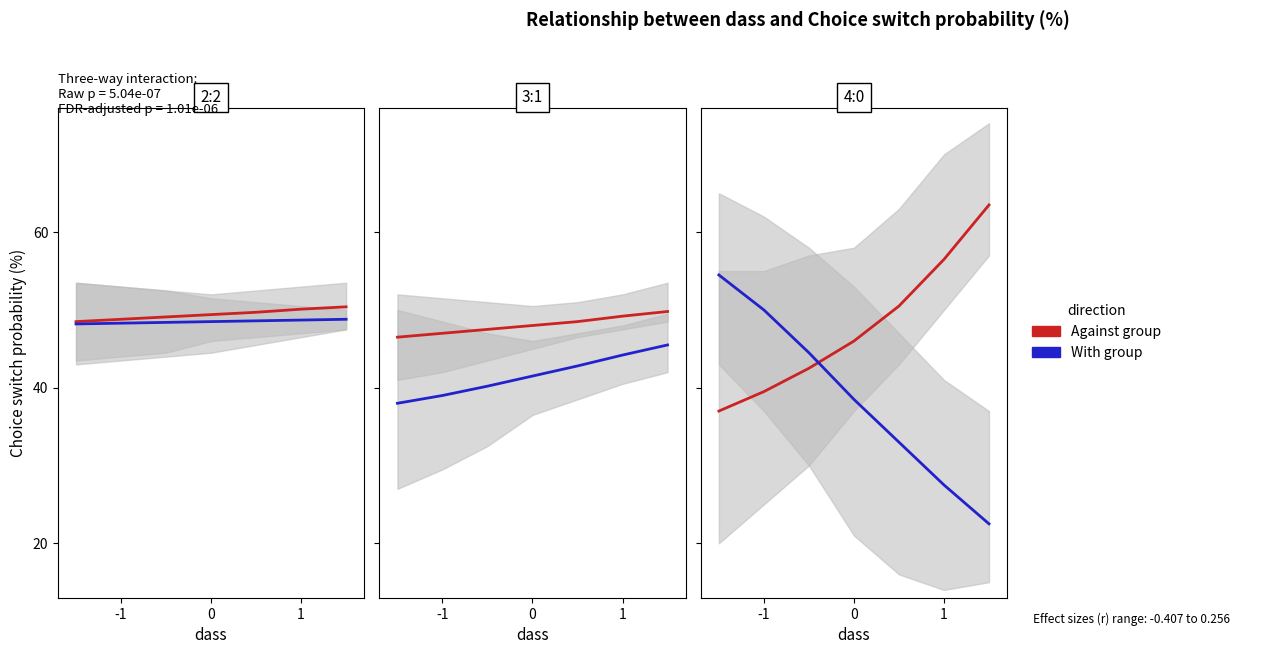

What are all the series names shown in the legend?

Against group, With group